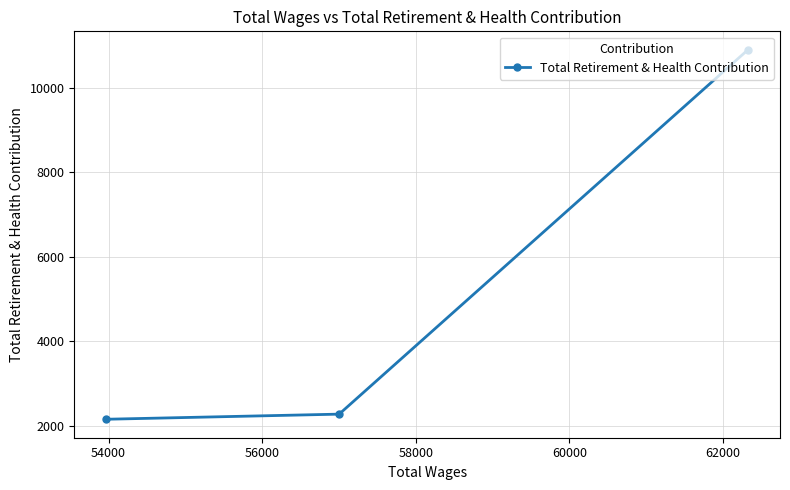

What is the difference between the maximum and minimum values?

8743